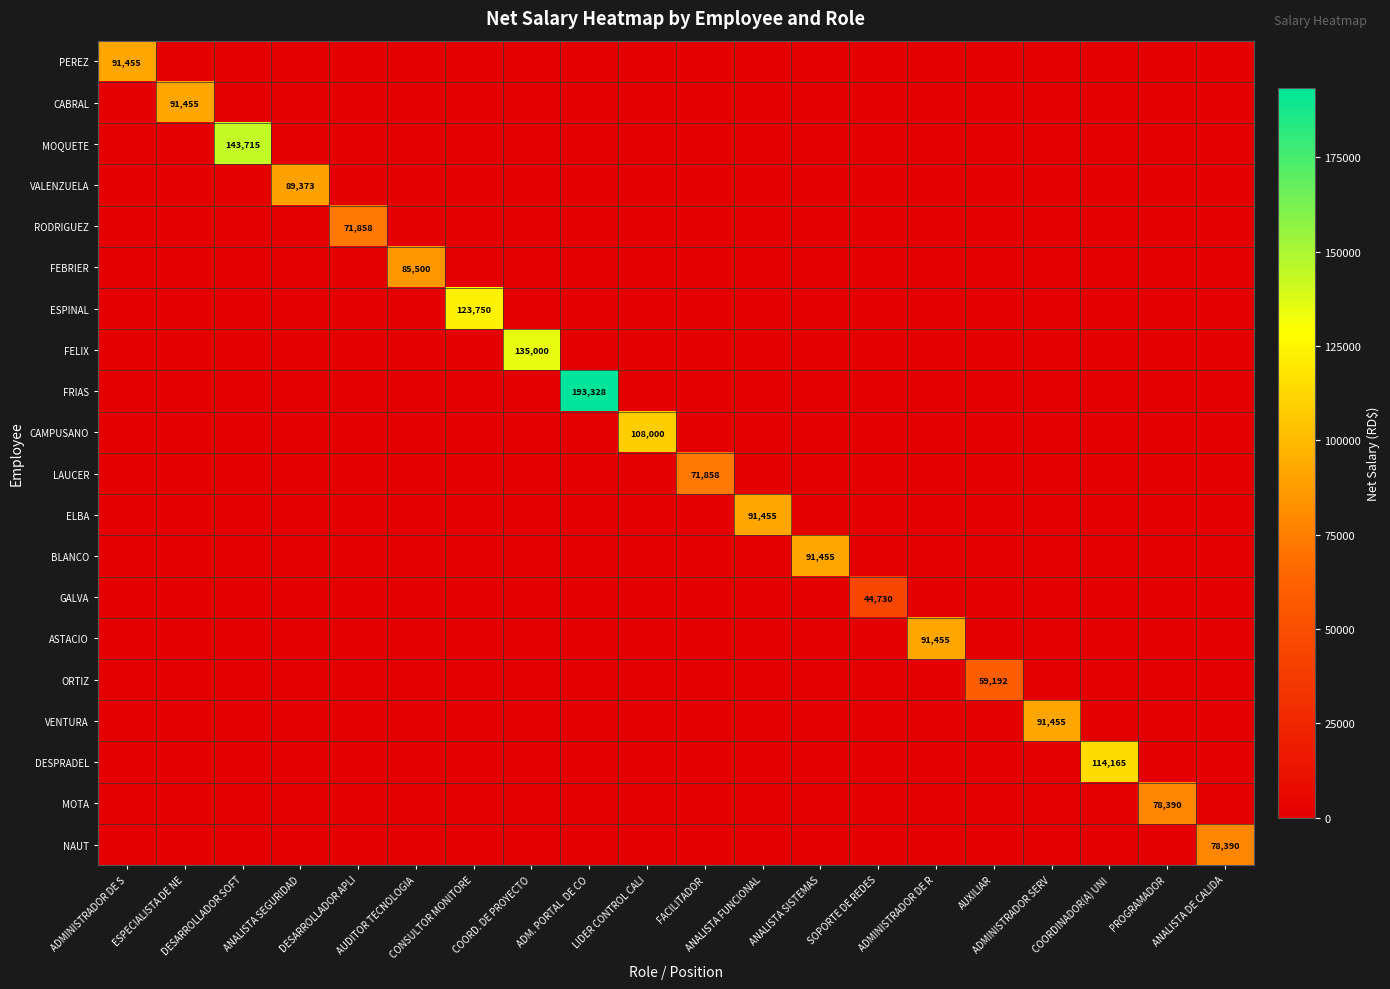

True or false: GALVA has a value of 0.0 at LIDER CONTROL CALI.

True